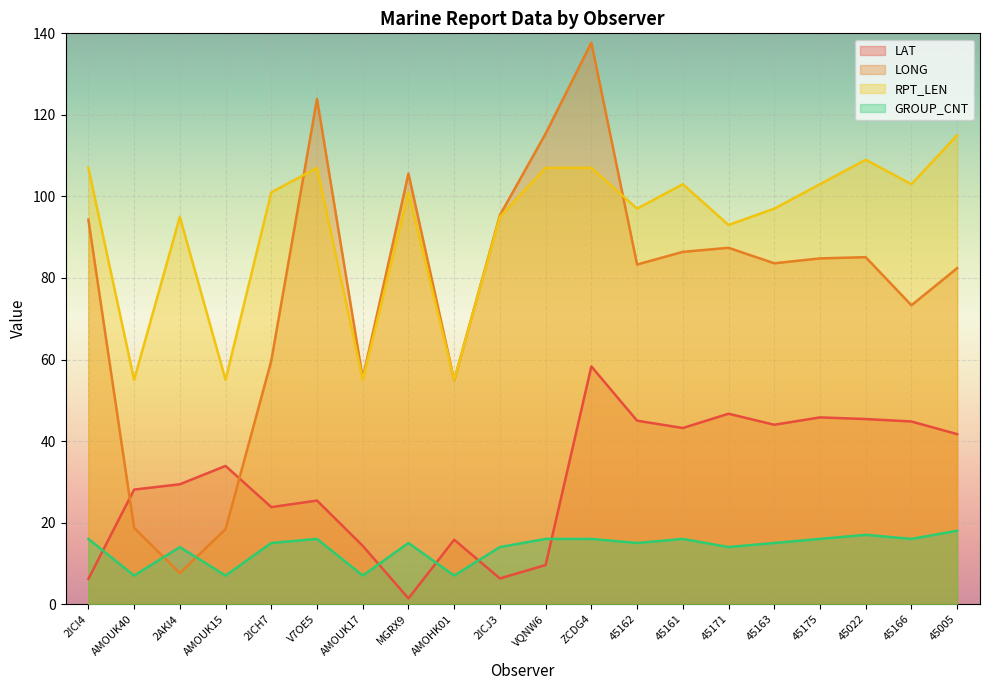

Is it true that LONG equals 54.9 at AMOHK01?

True